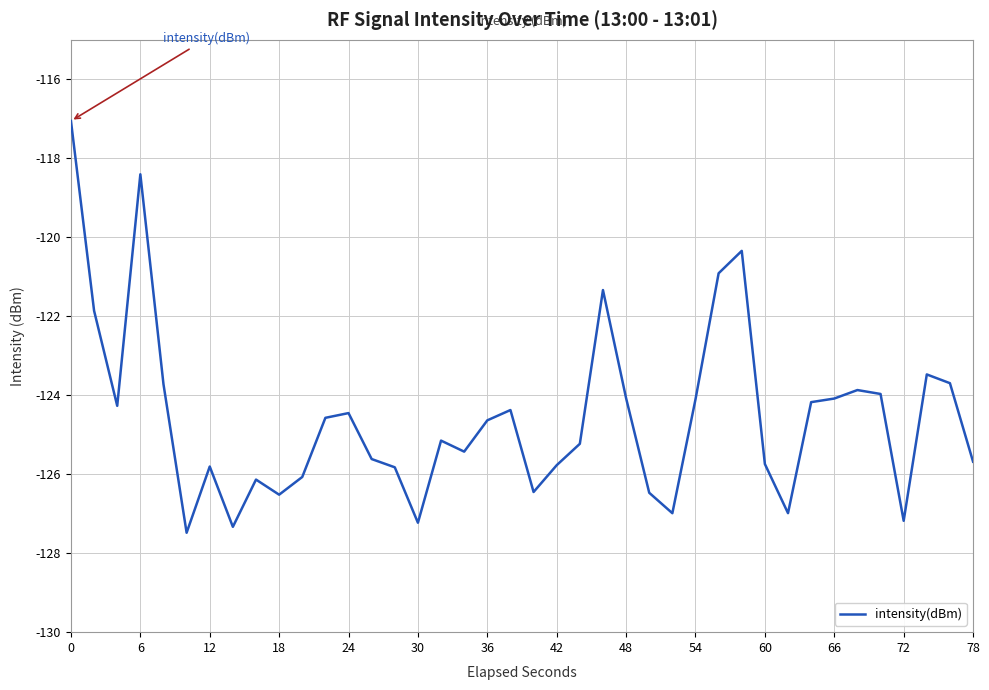

What is the difference between the maximum and minimum values?

10.4